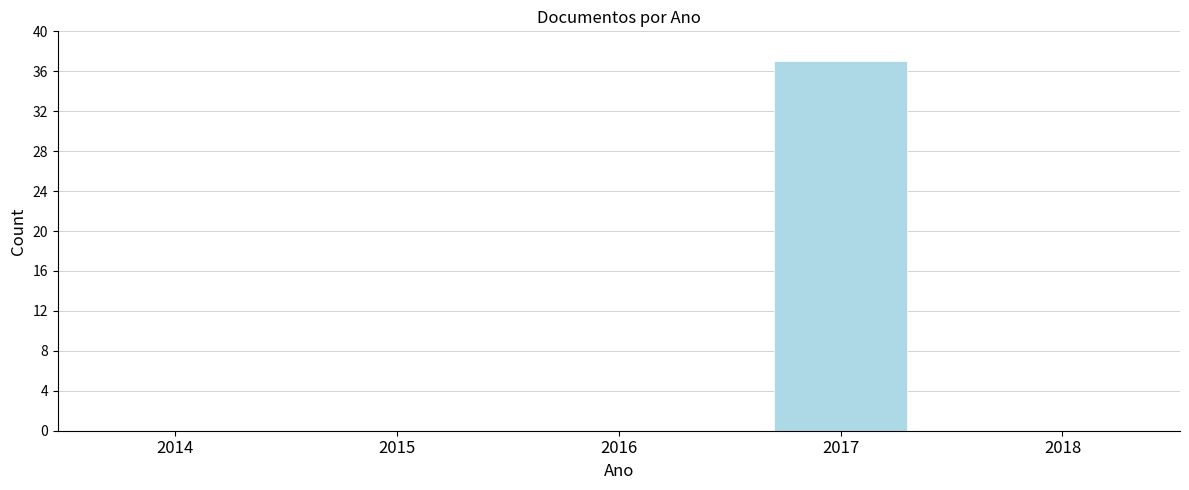

Reading left to right, extract all data points from this chart.

2014=0	2015=0	2016=0	2017=37	2018=0